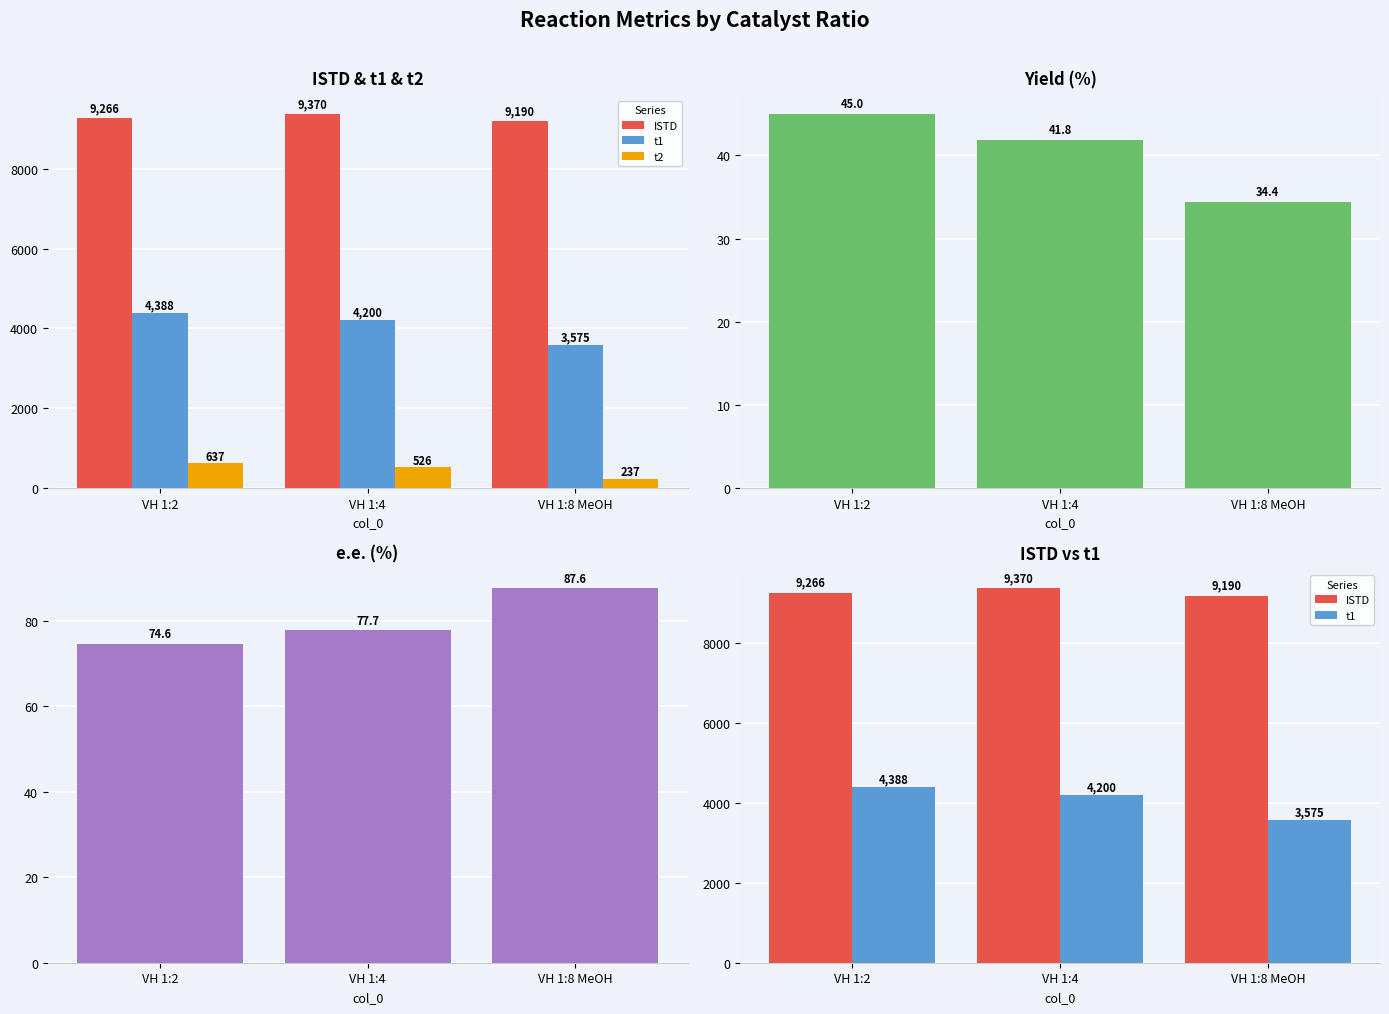

What is the difference between the maximum and minimum values in the t1 series?

813.0